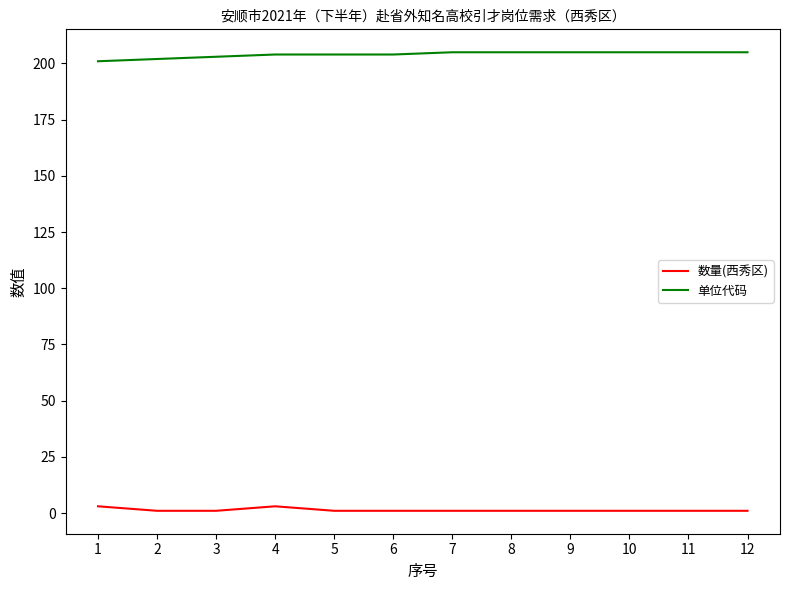

Is it true that 单位代码 equals 95 at 9?

False